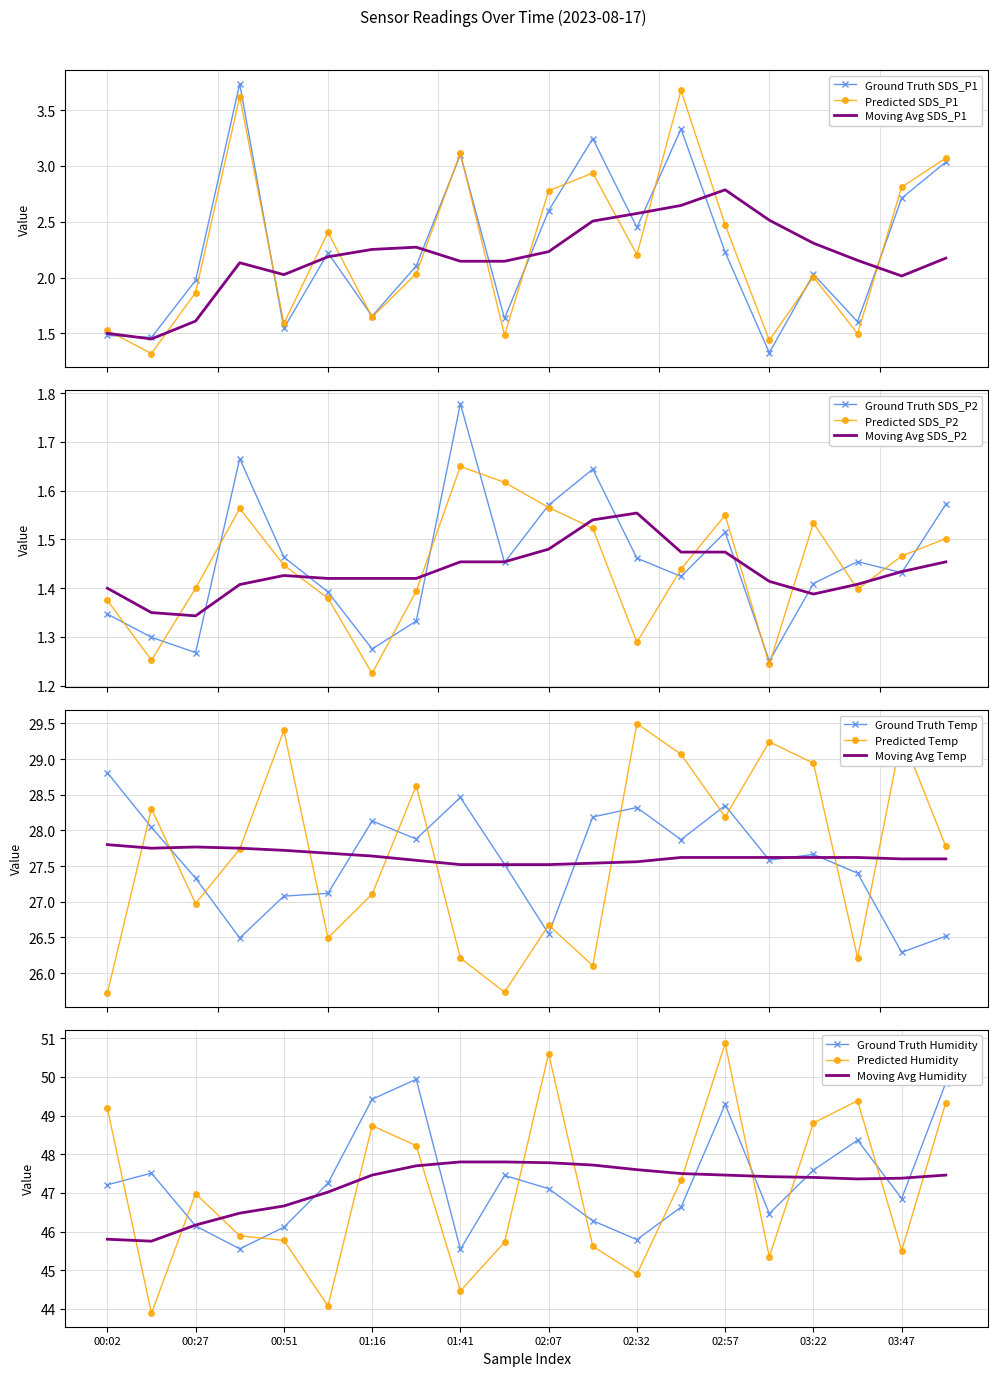

True or false: Humidity and SDS_P2 cross at least once.

False